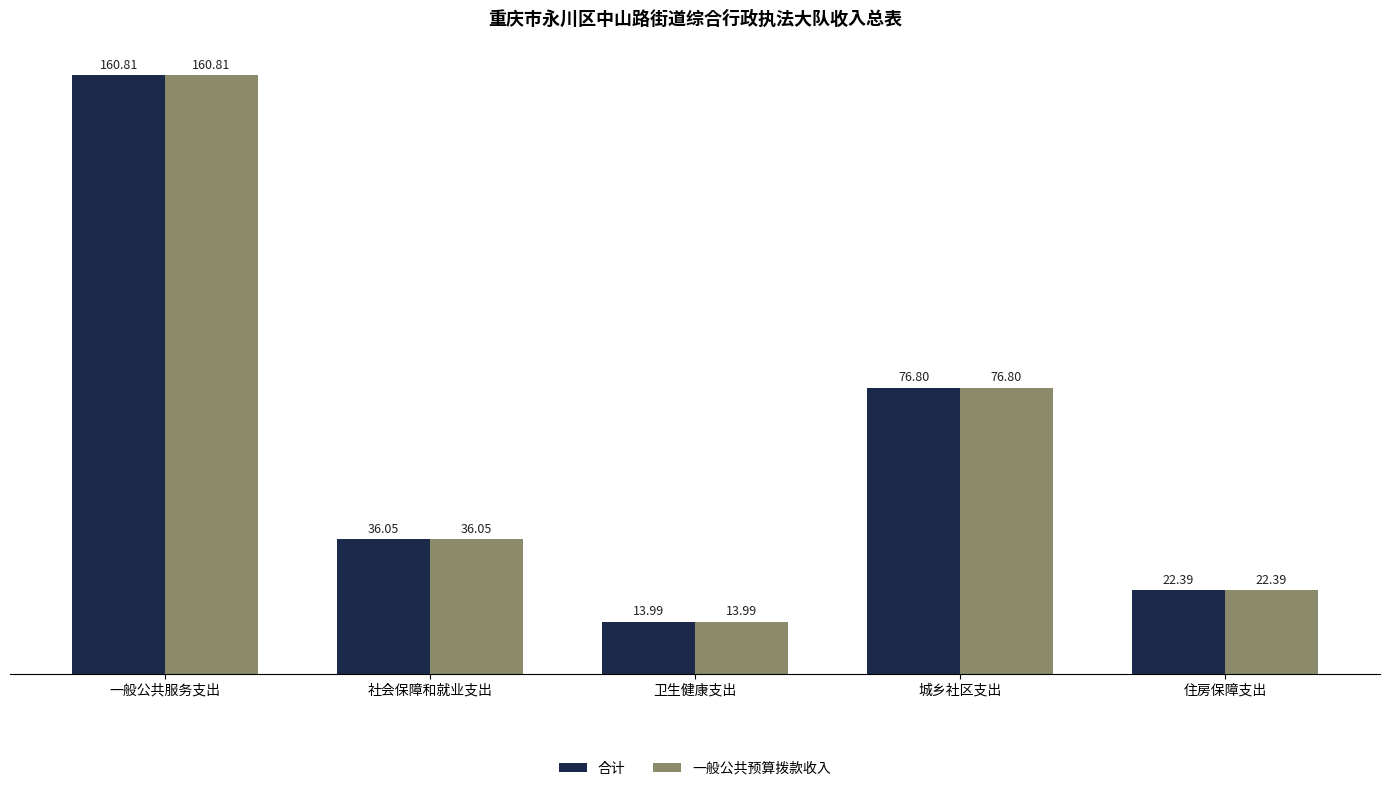

How many bars are there in total?

10